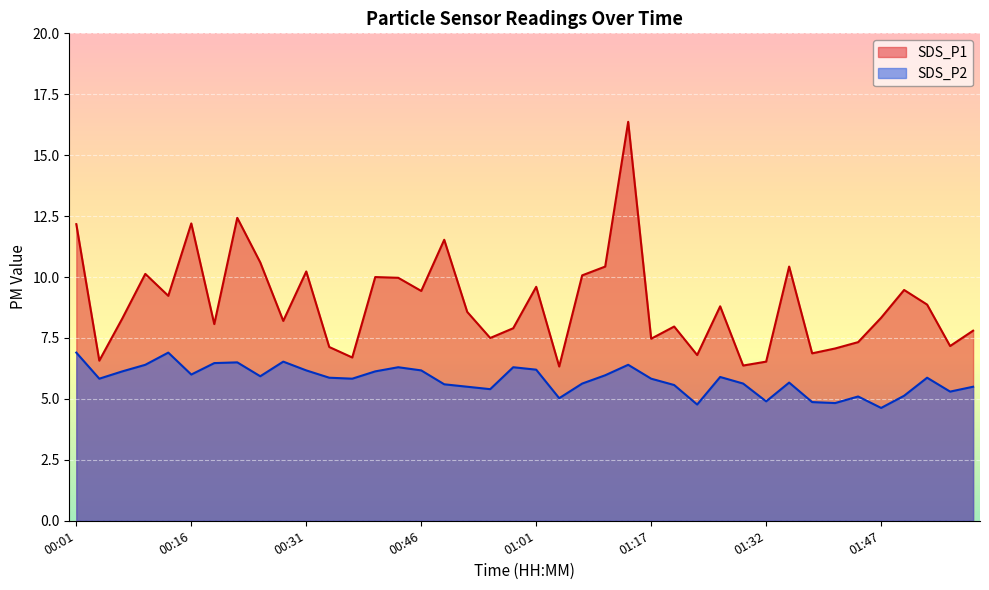

What is the difference between the maximum and minimum values in the SDS_P1 series?

10.0